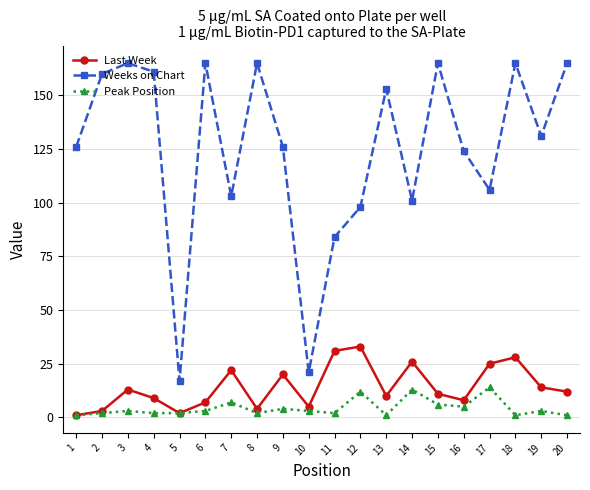

What is the sum of the Weeks on Chart values at 10 and 11?

105